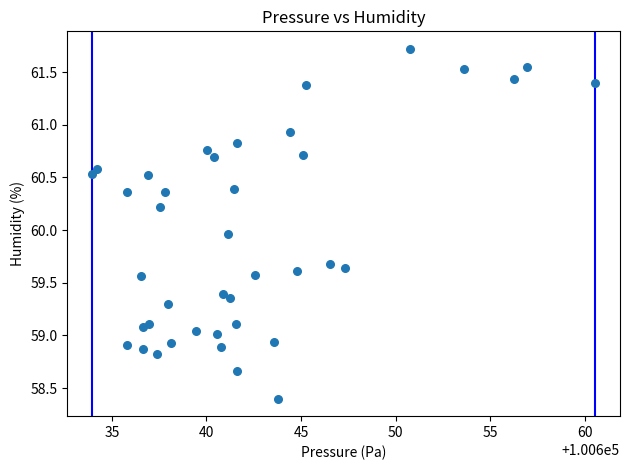

What is the range of X values (max minus min)?

26.6